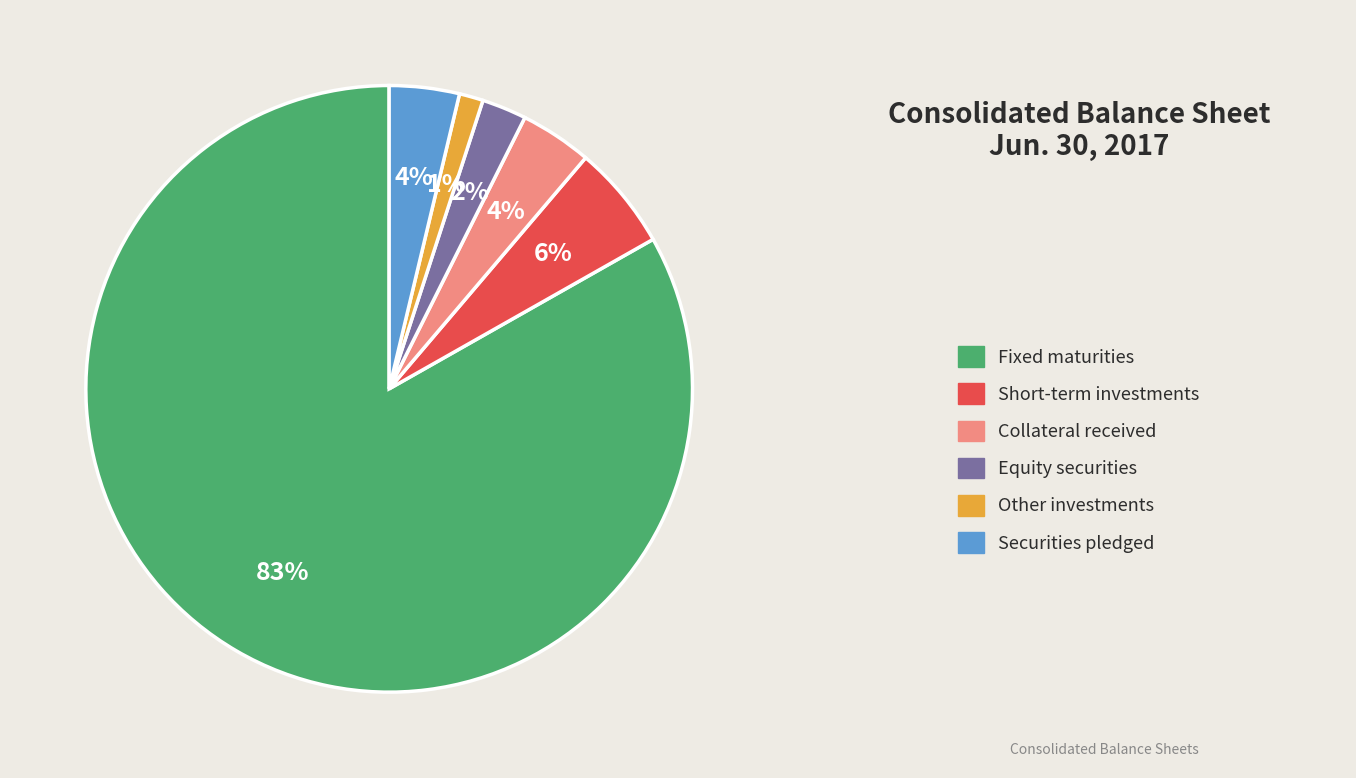

Does any single category account for the majority?

Yes